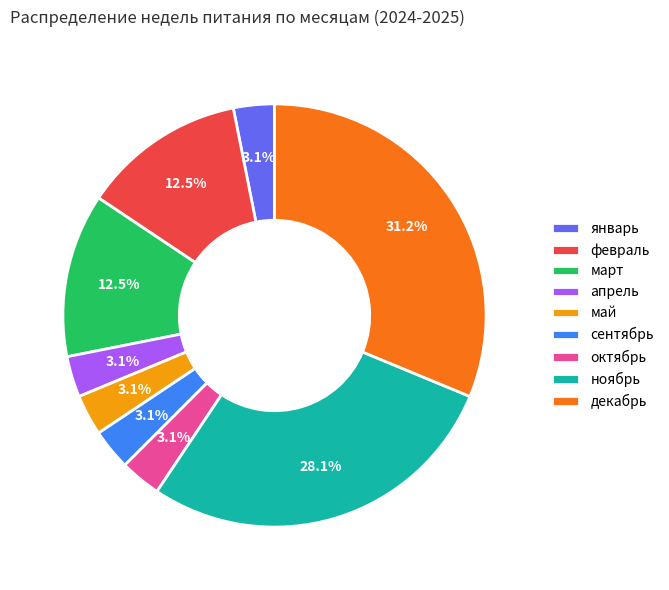

To the nearest percent, what percentage of the pie is май?

3%